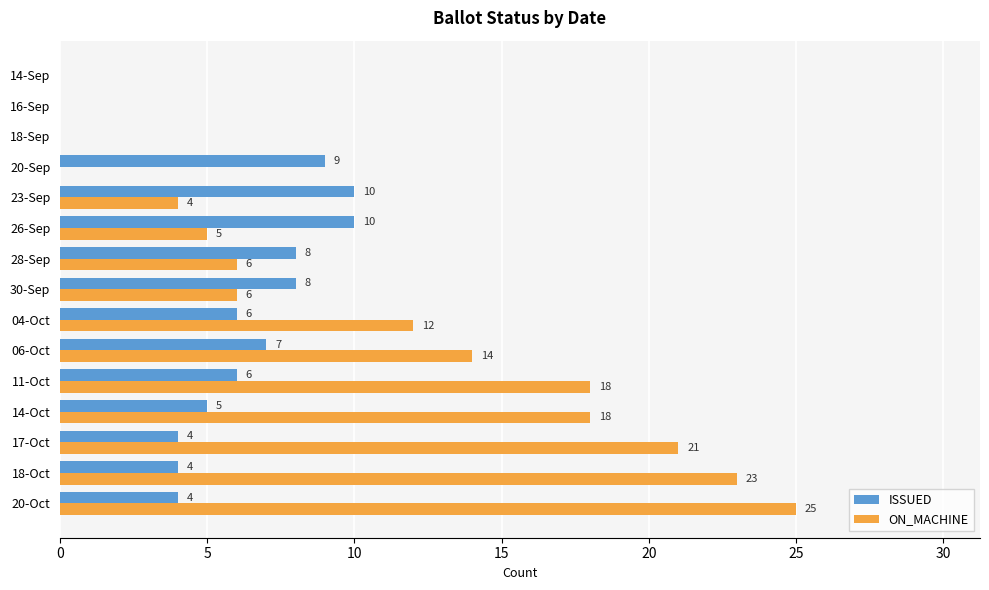

Is it true that ON_MACHINE equals 18 at 14-Oct?

True